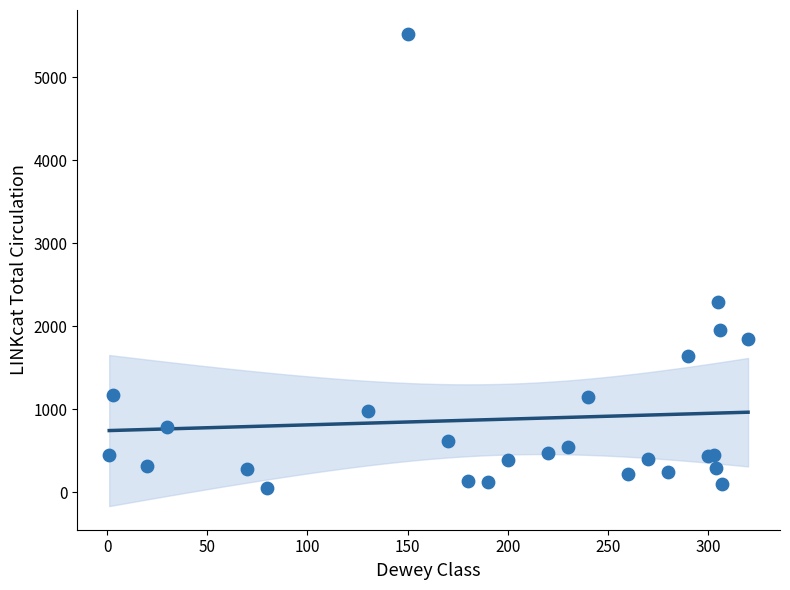

What Y value in the scatter plot is closest to 2786?

2296